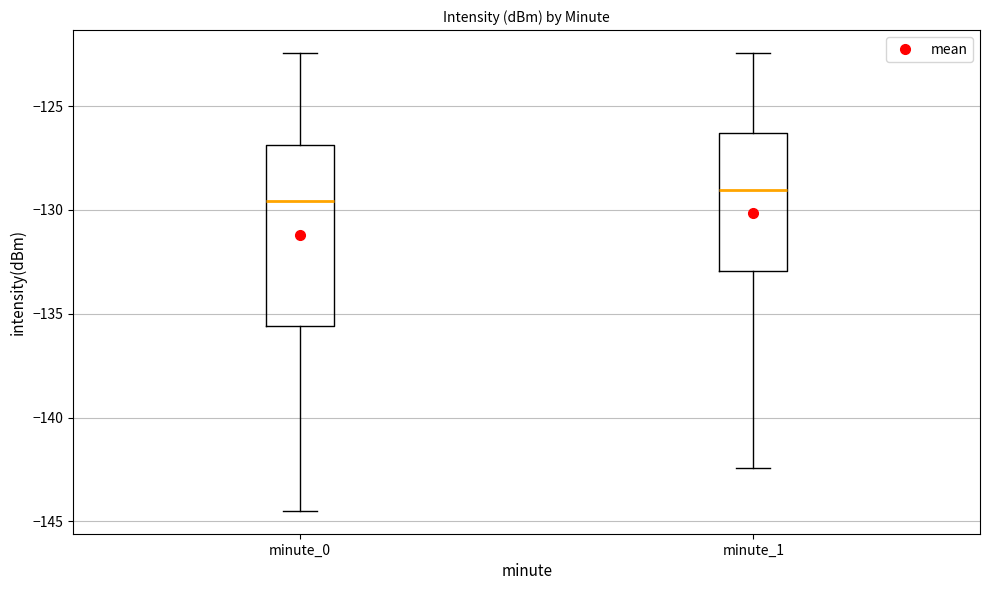

Which box has the highest median line?

minute_1